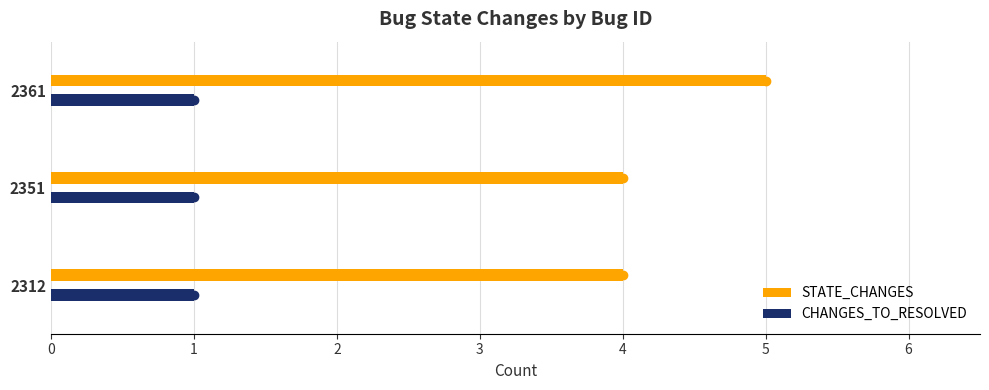

How many data points in STATE_CHANGES are above 4?

1